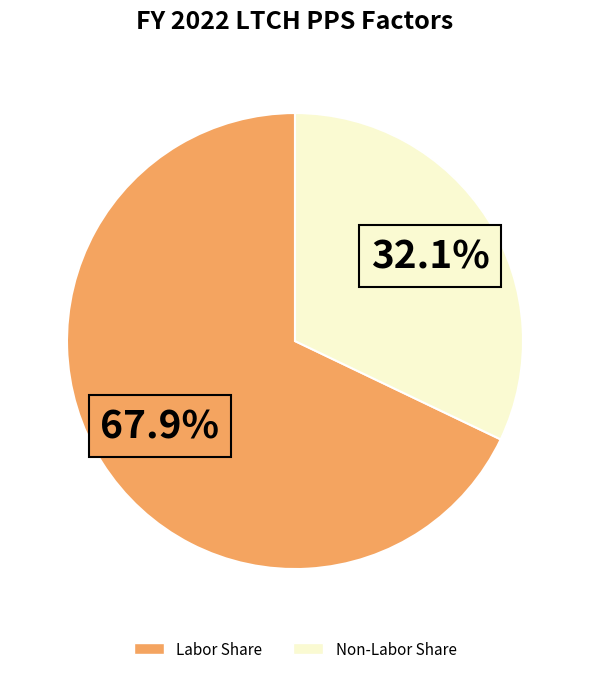

Rank the categories by value from highest to lowest.

Labor Share, Non-Labor Share